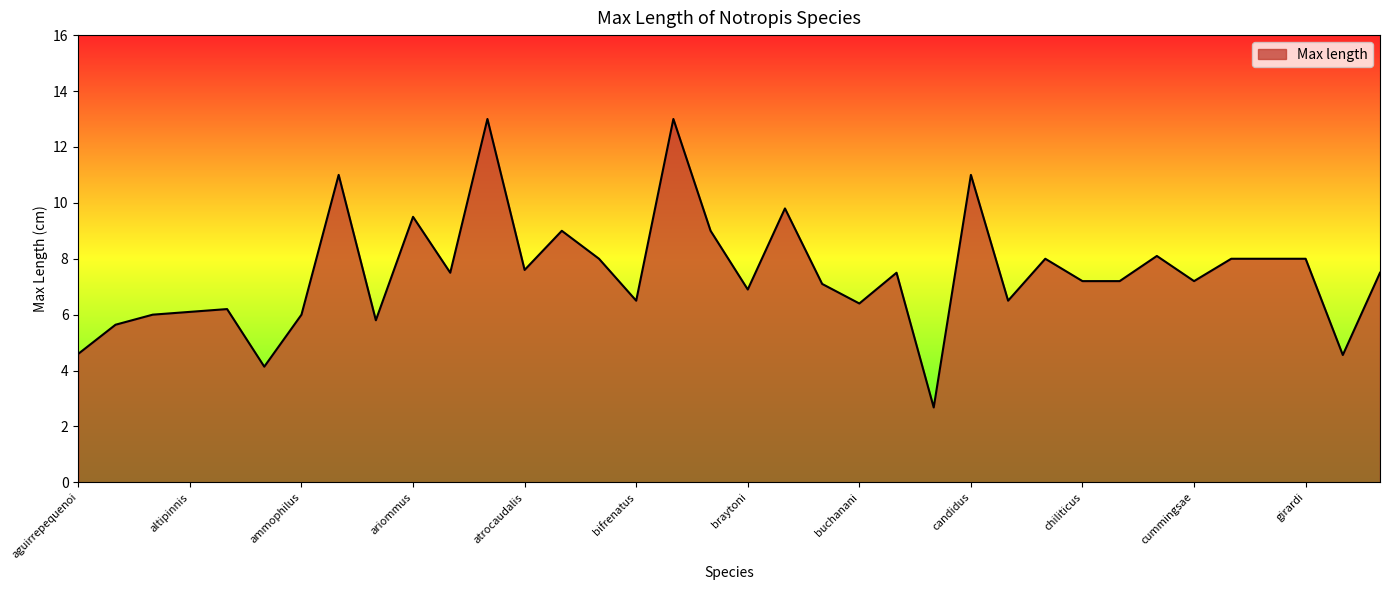

What is the smallest value displayed?

2.7